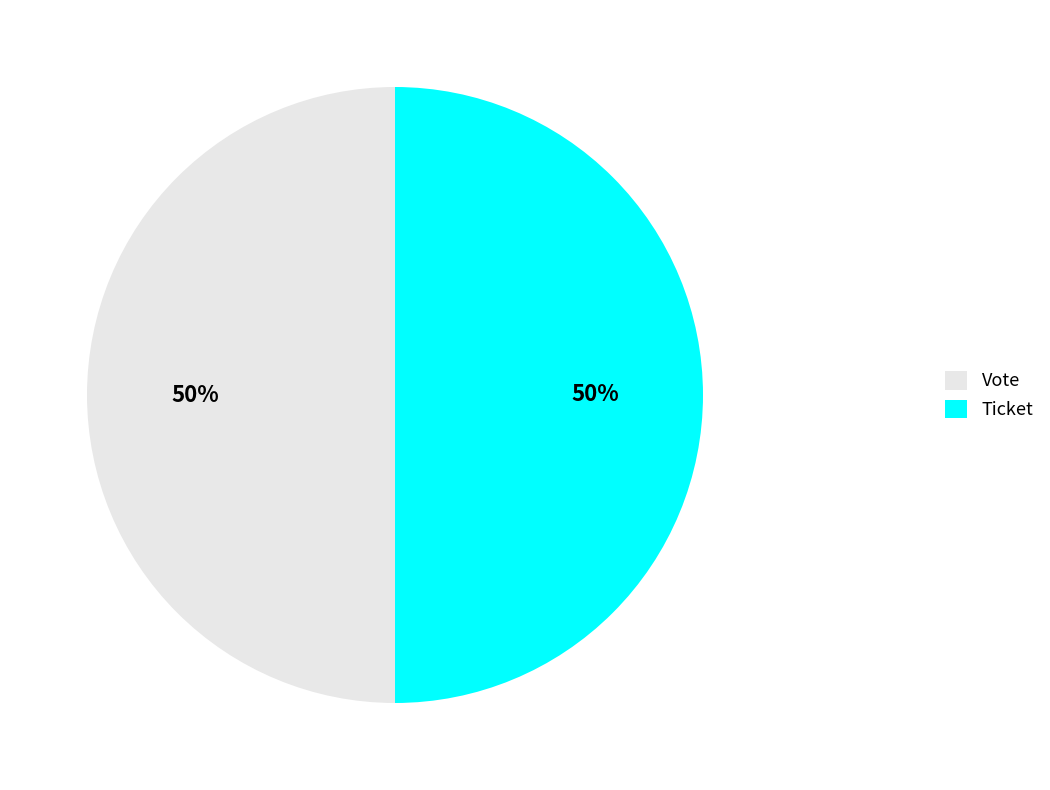

To the nearest percent, what portion does Vote represent?

50%